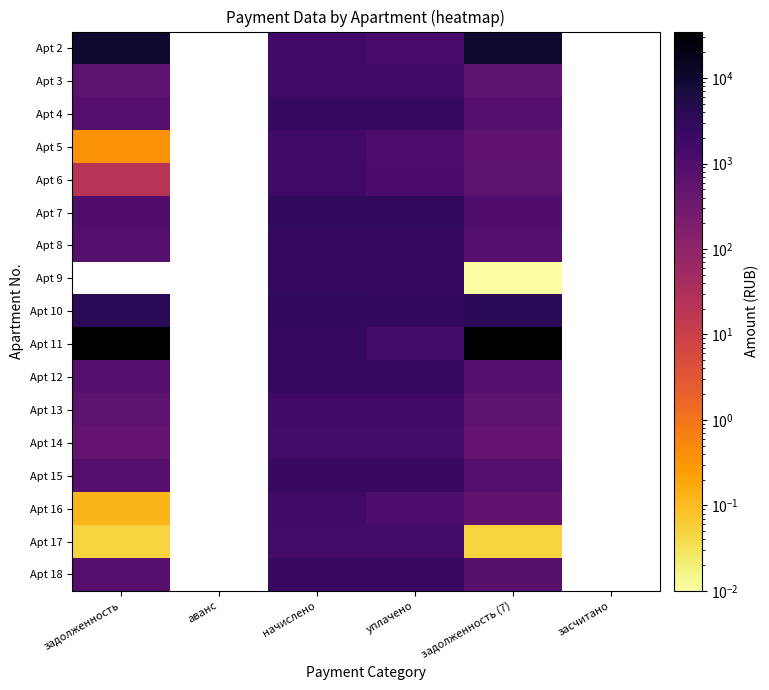

At which category is the sum across all series the highest?

задолженность (7)